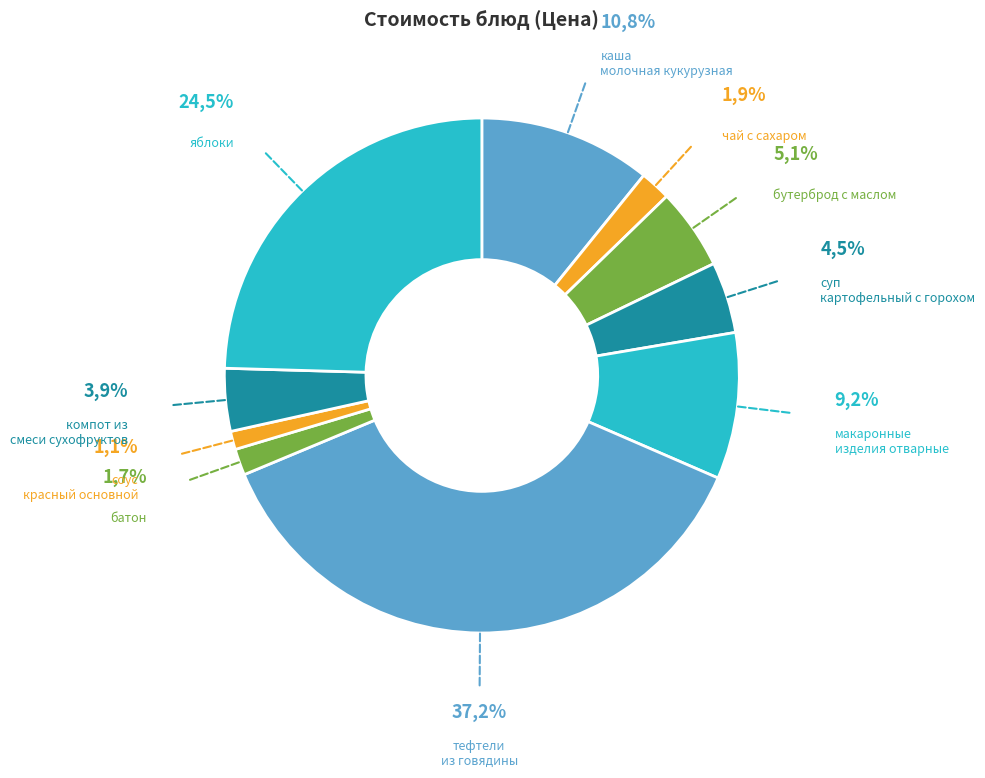

How many slices are in this pie chart?

10